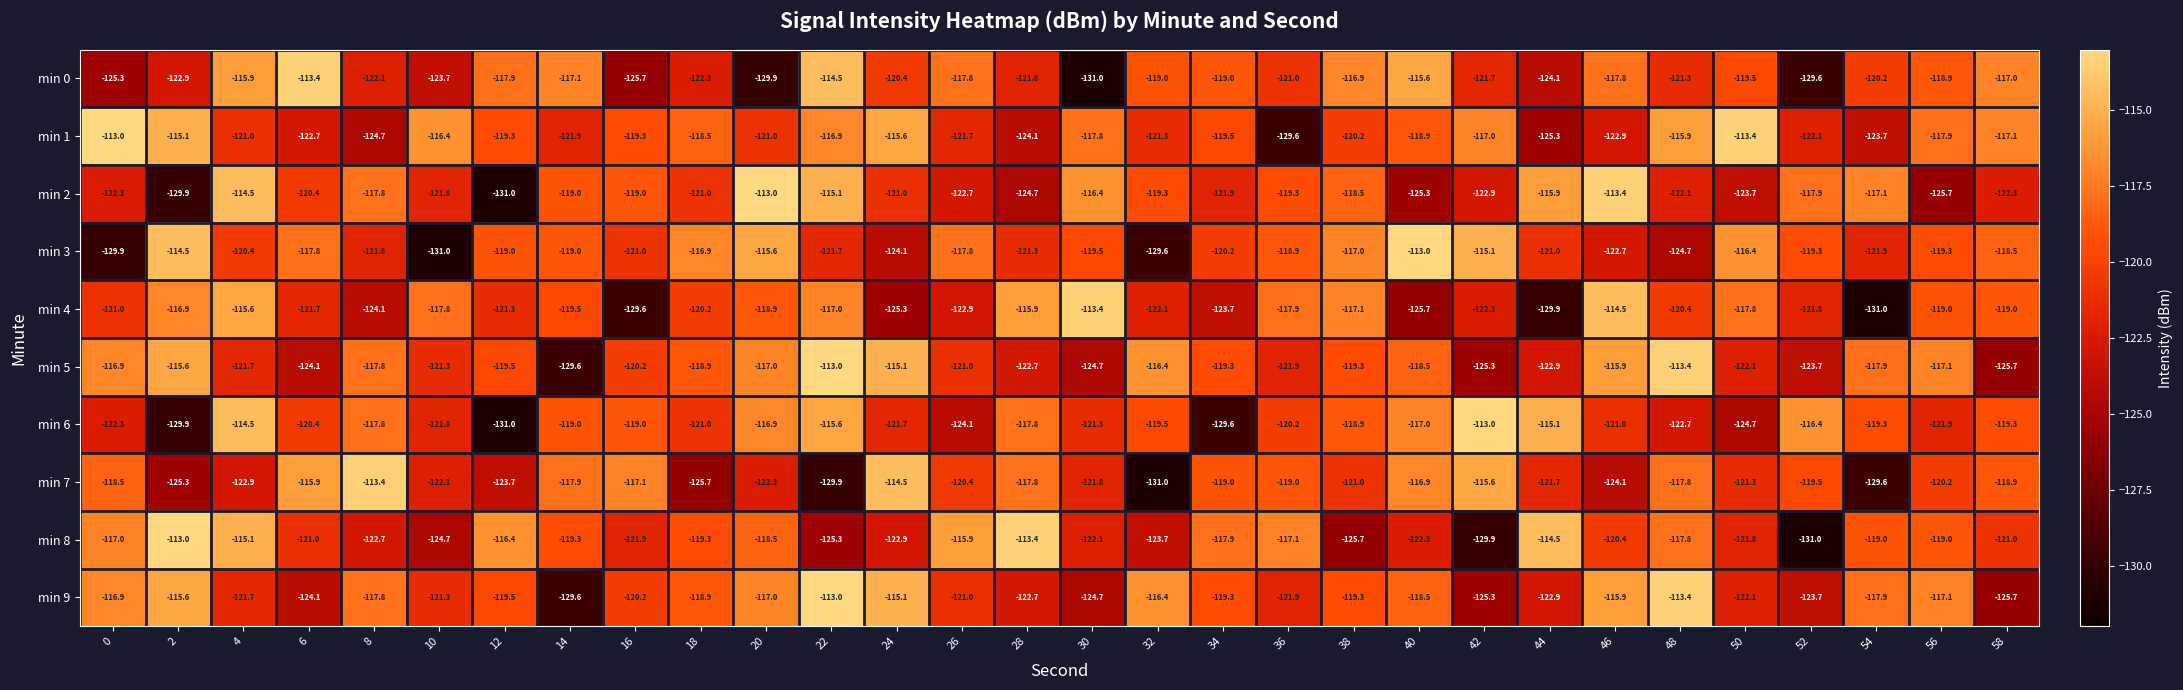

What is the difference between the maximum and minimum values in the min 1 series?

16.6